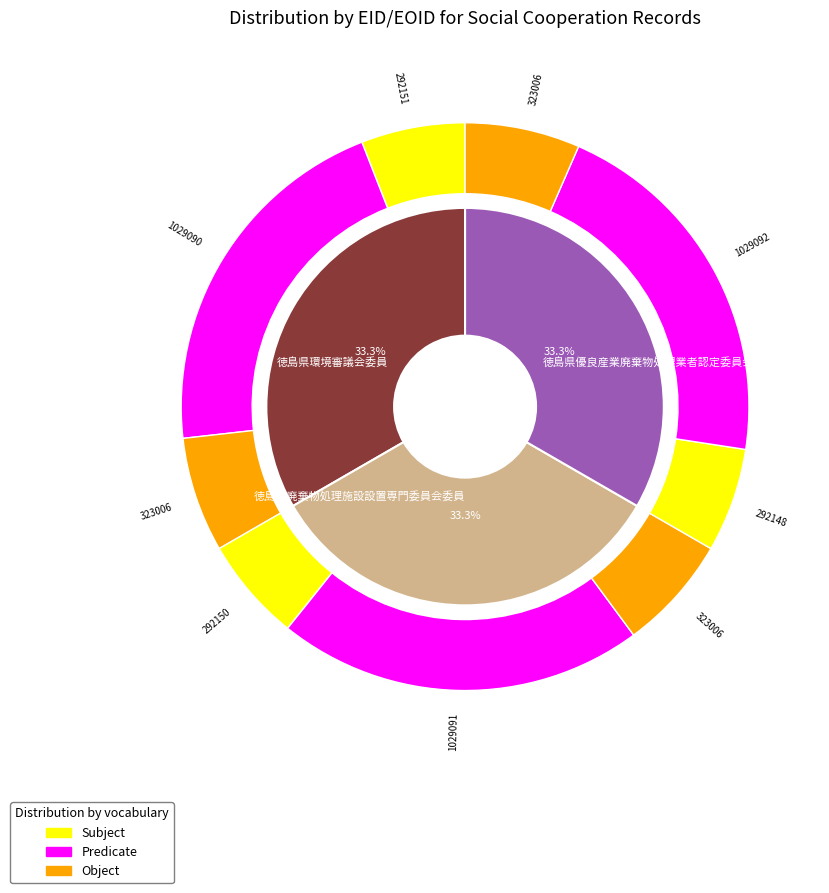

Combined, do 徳島県優良産業廃棄物処理業者認定委員会委員 and 徳島県廃棄物処理施設設置専門委員会委員 account for over 50%?

Yes